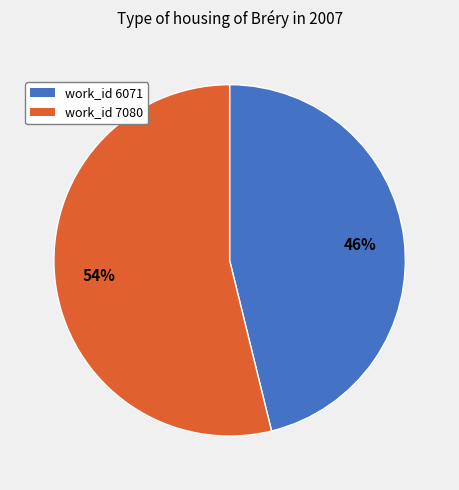

Does work_id 7080 account for over 50% of the chart?

Yes